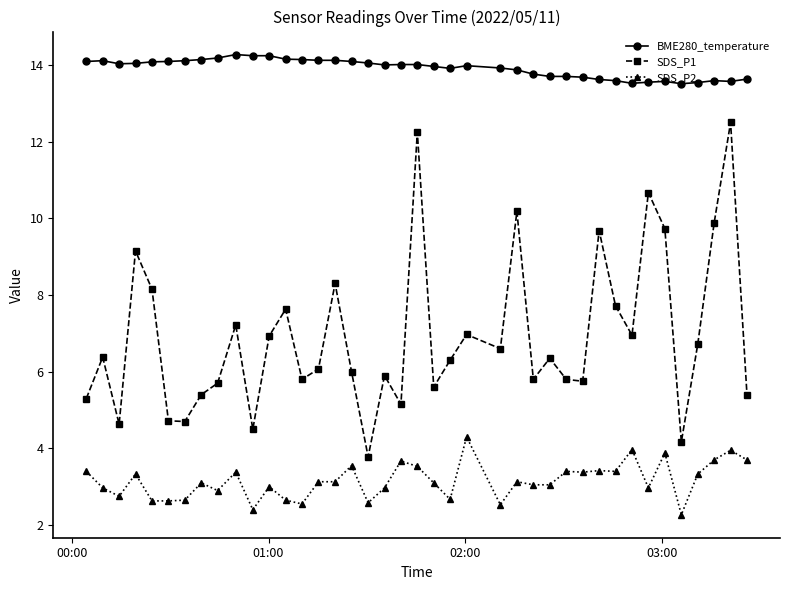

Rank the series by their average value, from lowest to highest.

SDS_P2, SDS_P1, BME280_temperature